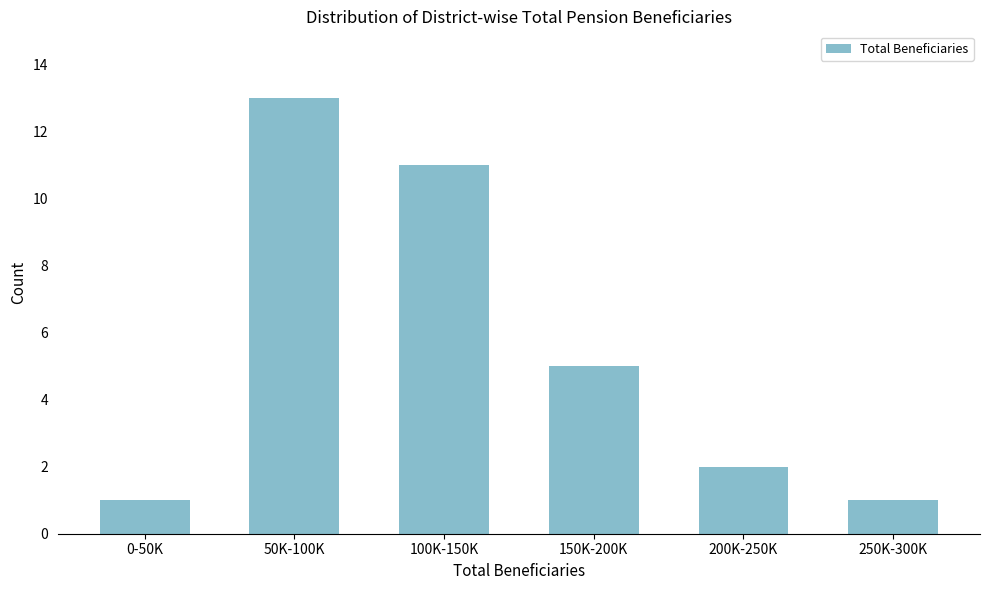

Reading left to right, list all the values displayed in this chart.

1	13	11	5	2	1